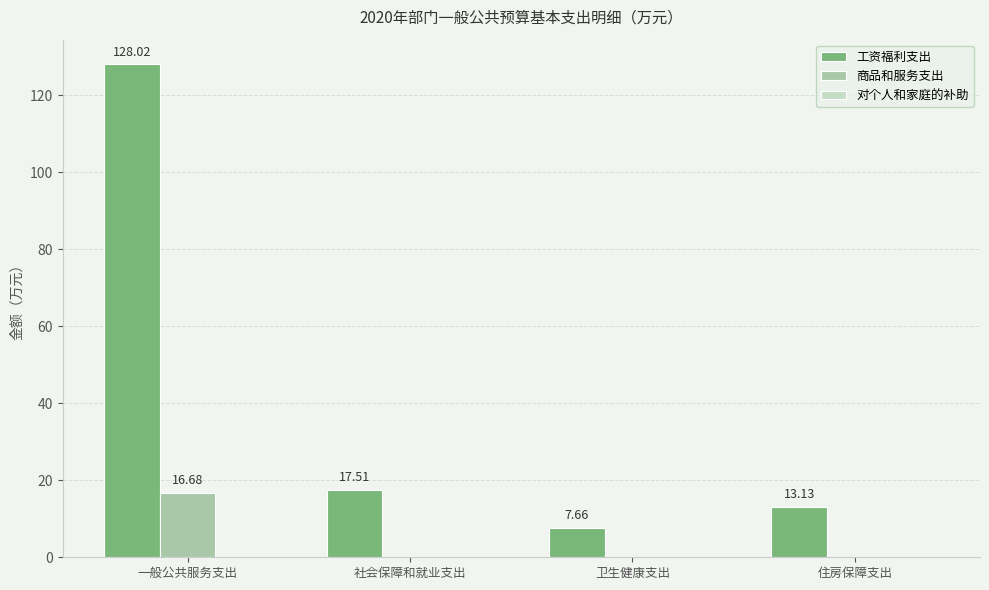

Which series changed the most between 一般公共服务支出 and 住房保障支出?

工资福利支出